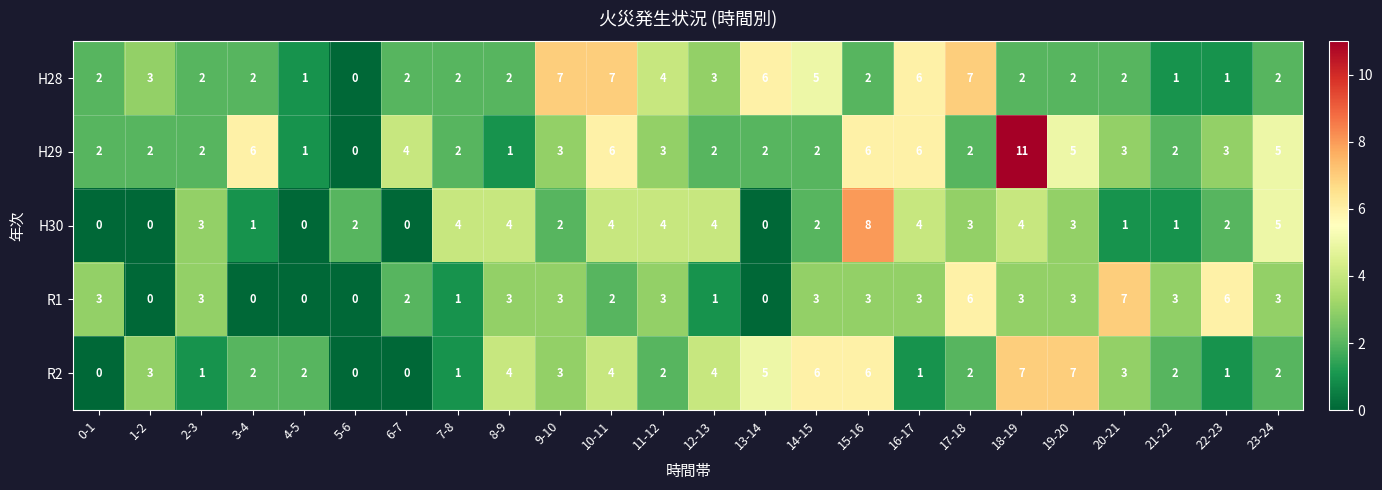

The H29 series shows 9 at 3-4. True or false?

False